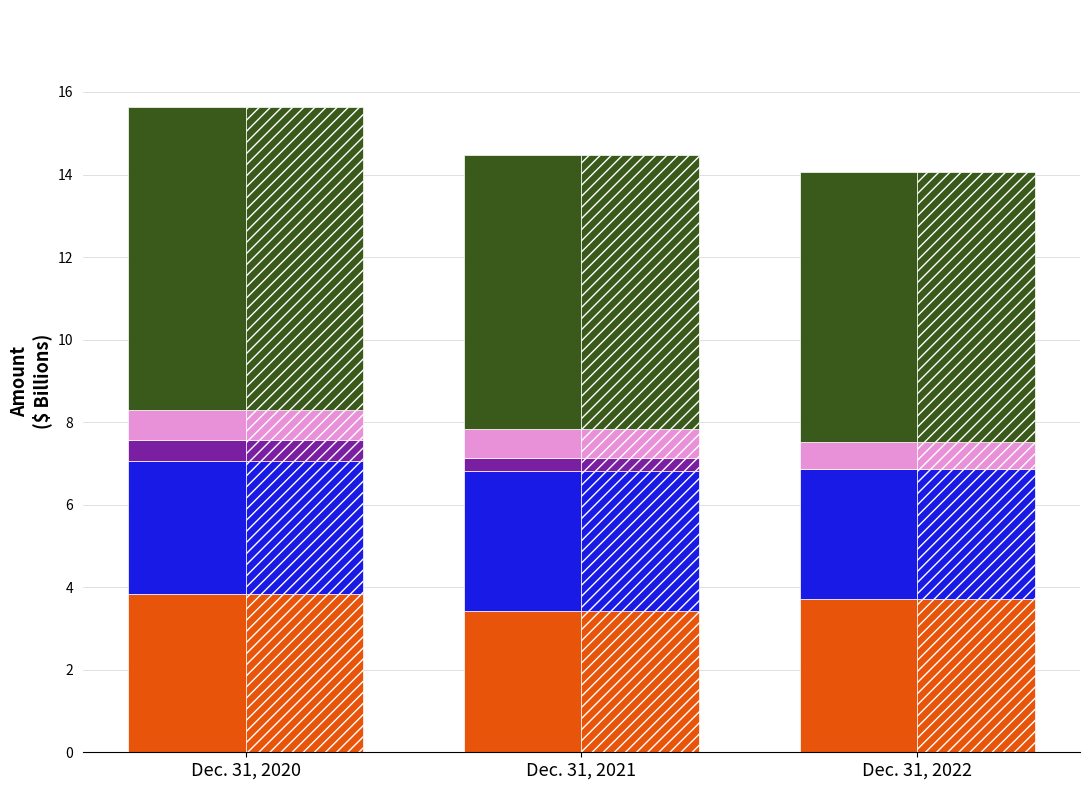

Are the bars grouped side by side (vs. stacked)?

Yes